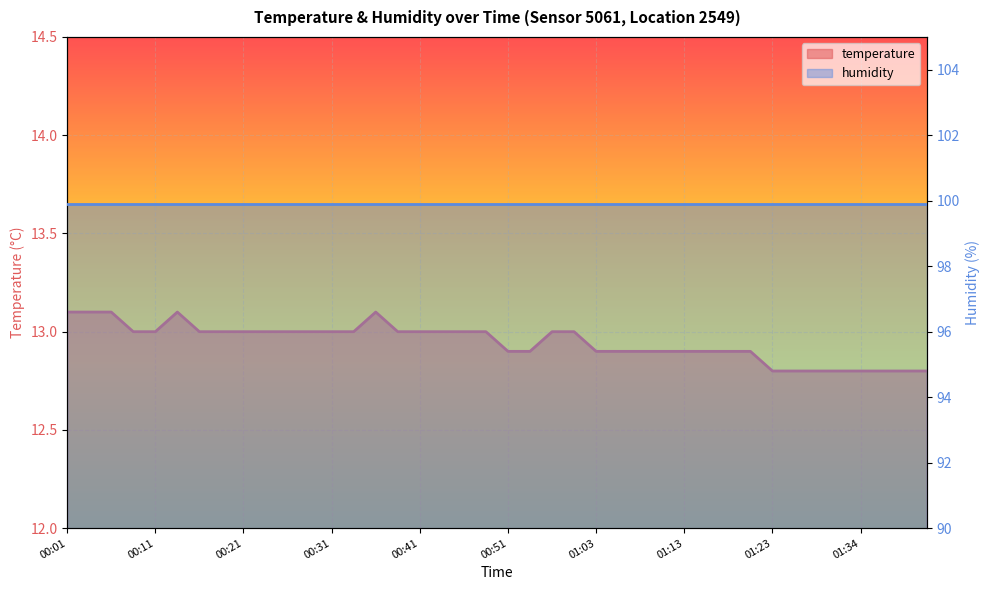

What is the change in value from 00:28 to 01:21?

-0.1